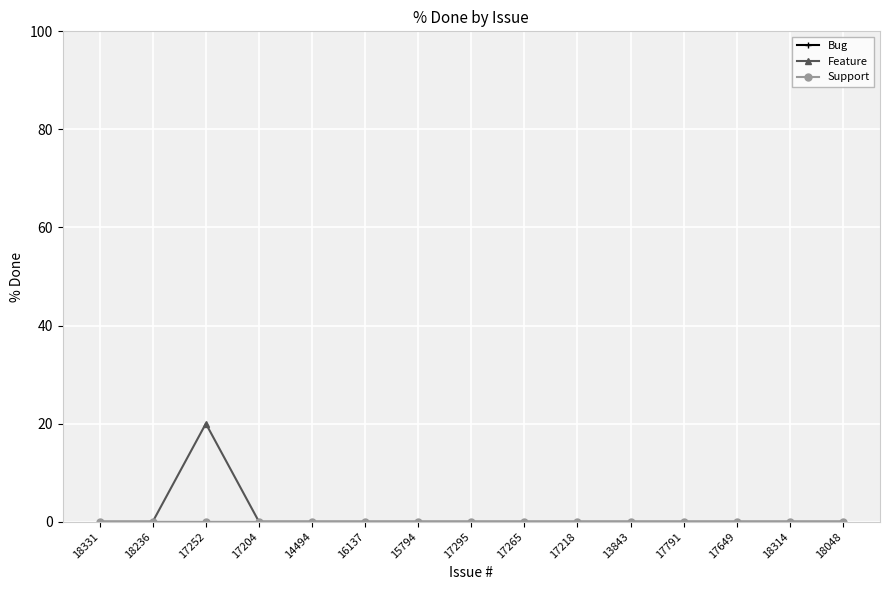

True or false: Feature and Support cross at least once.

False